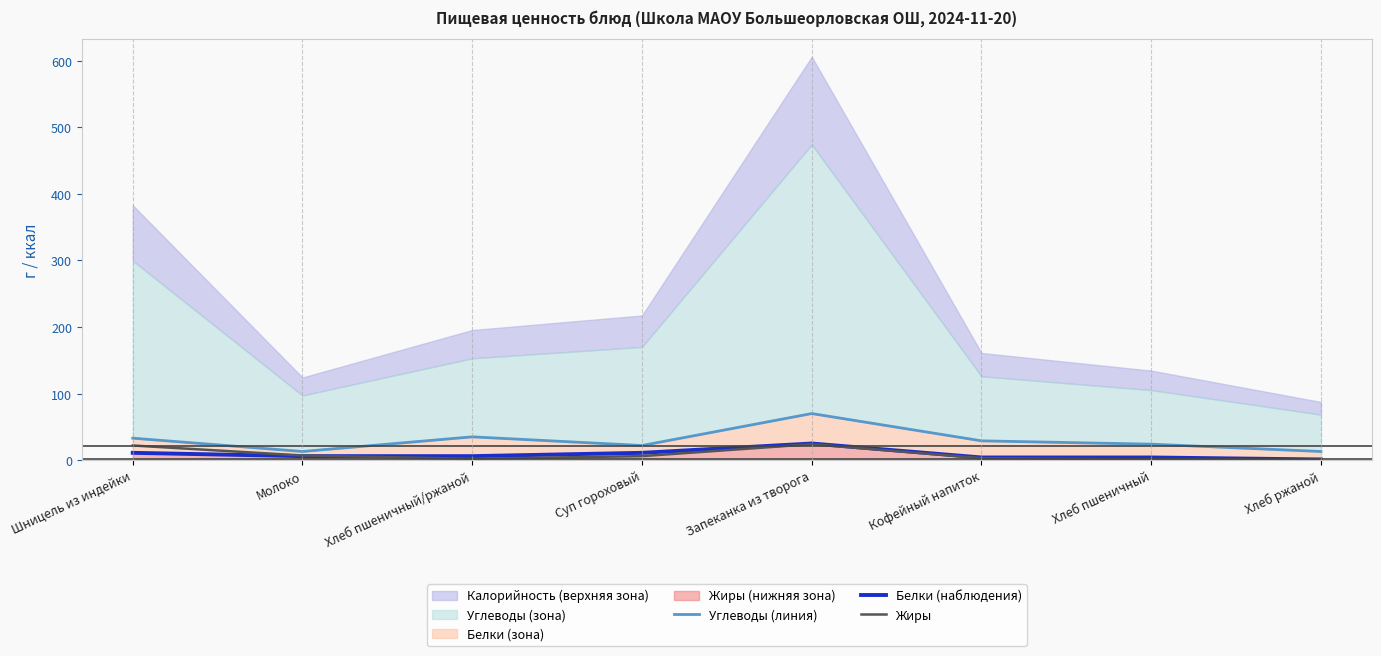

True or false: Углеводы (линия) and Белки (наблюдения) intersect in this chart.

False